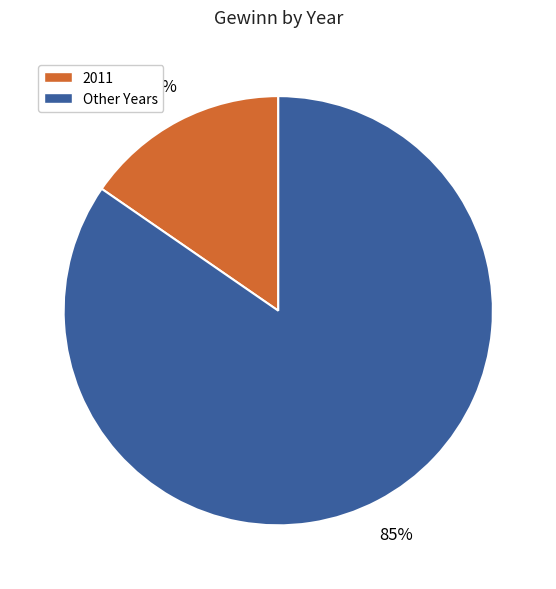

To the nearest percent, what is the average slice percentage?

50%